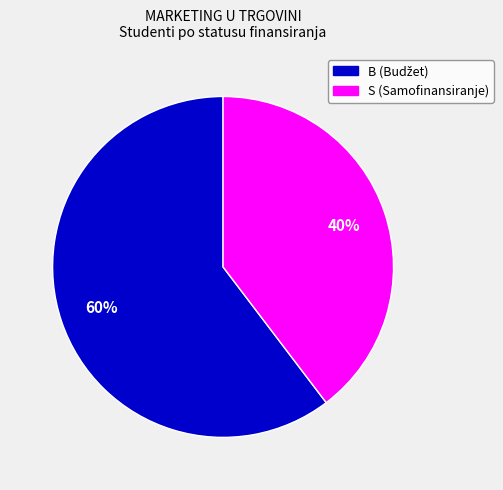

Which category has the smallest portion of the pie?

S